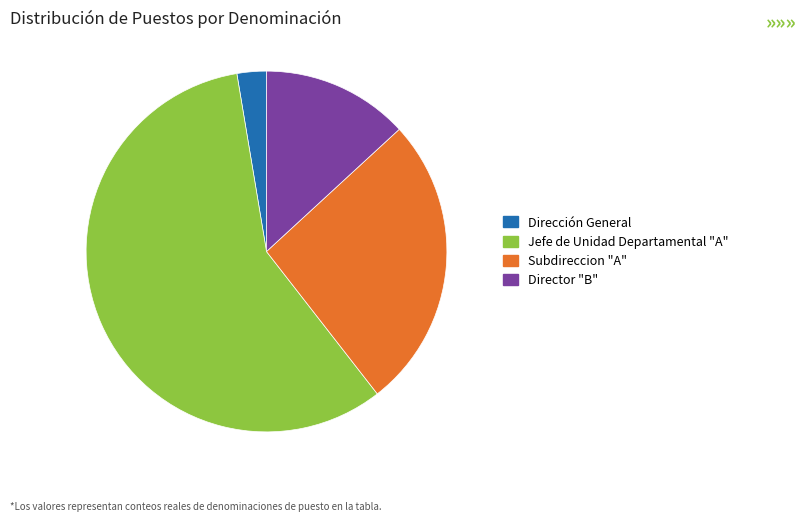

True or false: Director "B" accounts for 2% of the total.

False